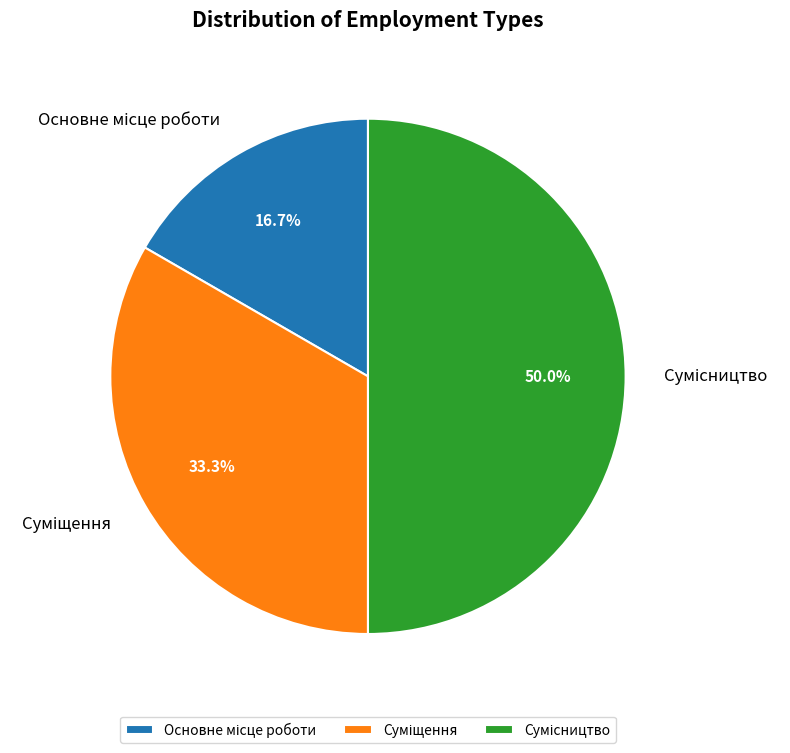

To the nearest percent, what is the combined percentage of Суміщення and Основне місце роботи?

50%